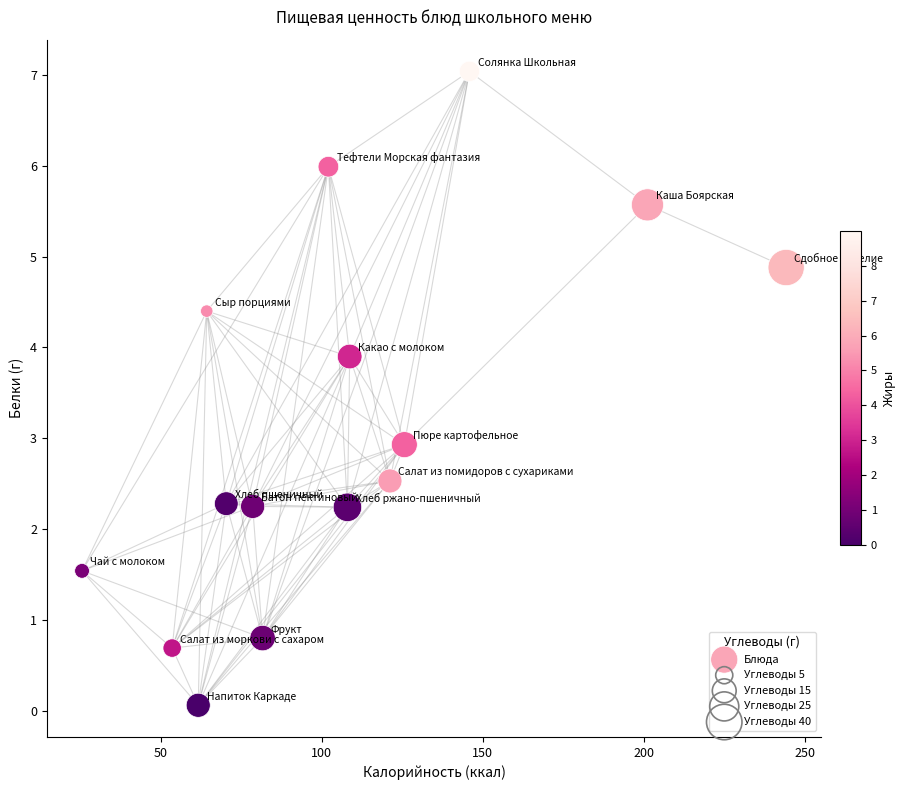

What is the range of X values (max minus min)?

218.8